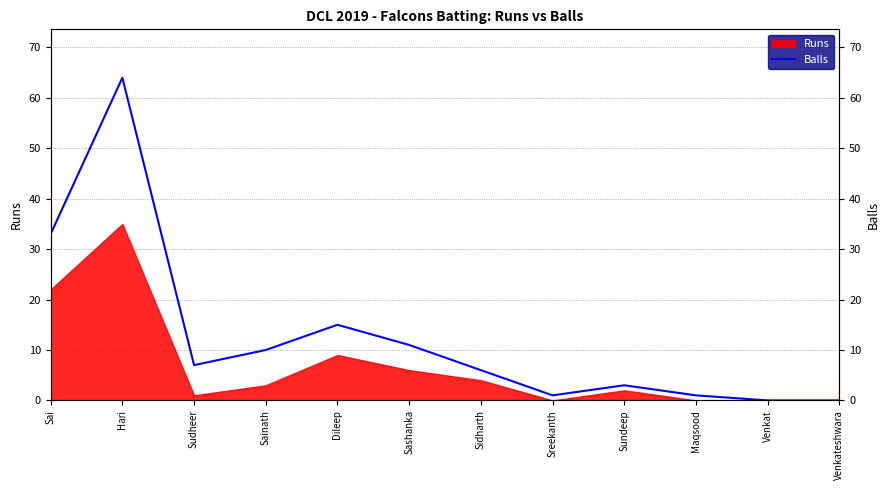

Which has a higher value, Sidharth or Venkat?

Sidharth